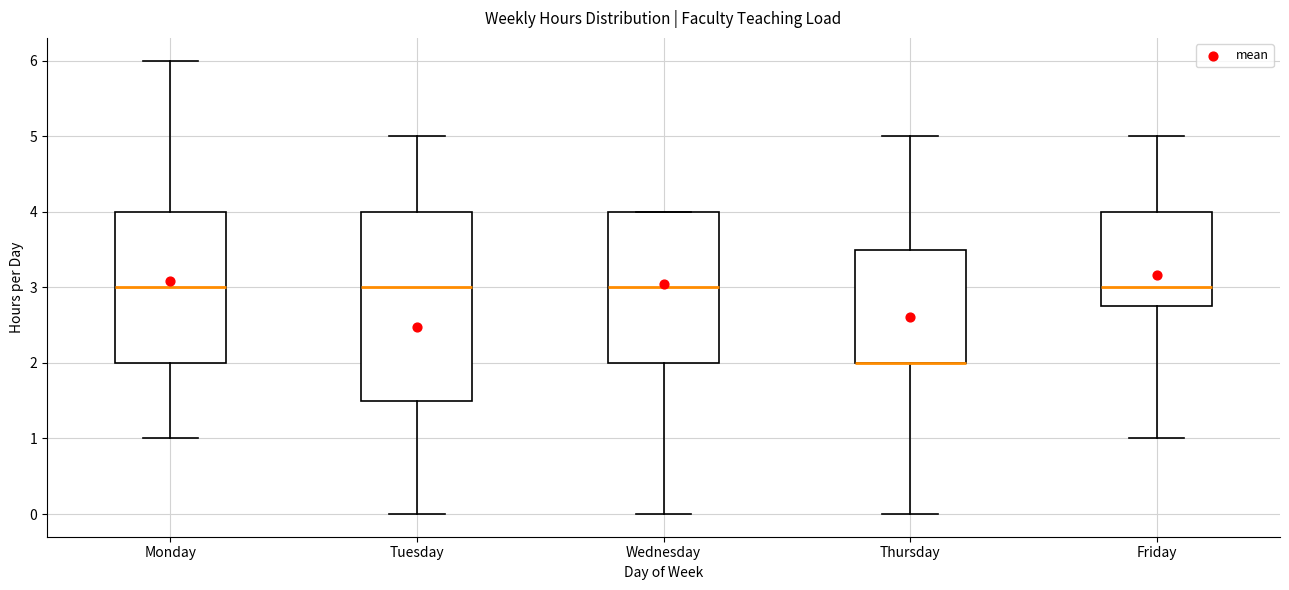

Reading left to right, read every box against the y-axis: the position of its median line, the range the box covers, and the ends of its whiskers. The values are not printed on the chart, so give them approximately, as read against the axis.

Monday: median 3.0, box 2.0 to 4.0, whiskers 1.0 to 6.0
Tuesday: median 3.0, box 1.5 to 4.0, whiskers 0.0 to 5.0
Wednesday: median 3.0, box 2.0 to 4.0, whiskers 0.0 to 4.0
Thursday: median 2.0 (drawn on the box's lower edge), box 2.0 to 3.5, whiskers 0.0 to 5.0
Friday: median 3.0, box 2.8 to 4.0, whiskers 1.0 to 5.0